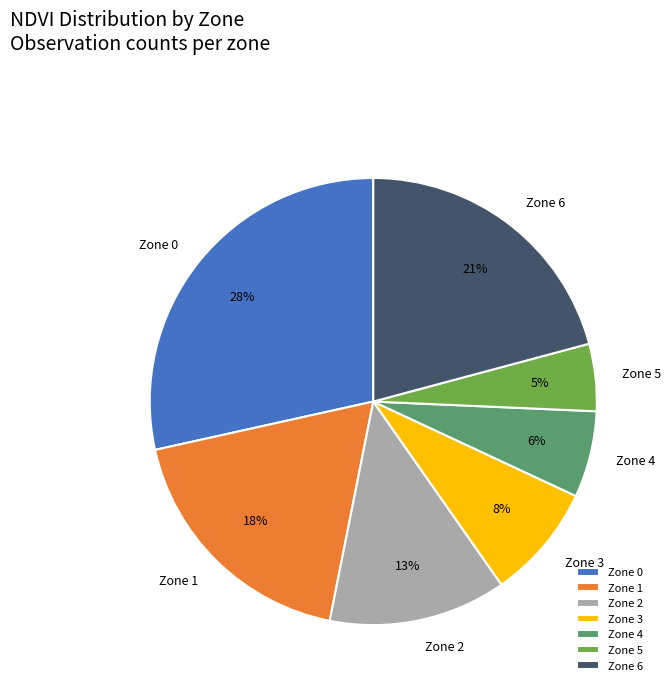

To the nearest percent, what is the combined percentage of Zone 6 and Zone 3?

29%